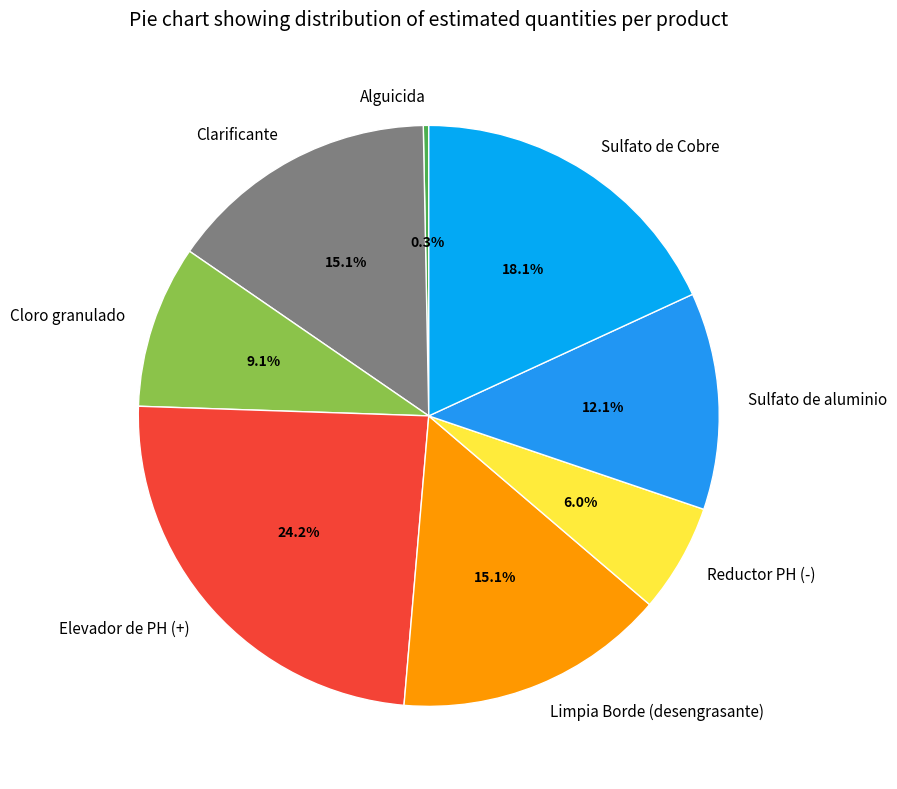

True or false: Alguicida accounts for 0% of the total.

True